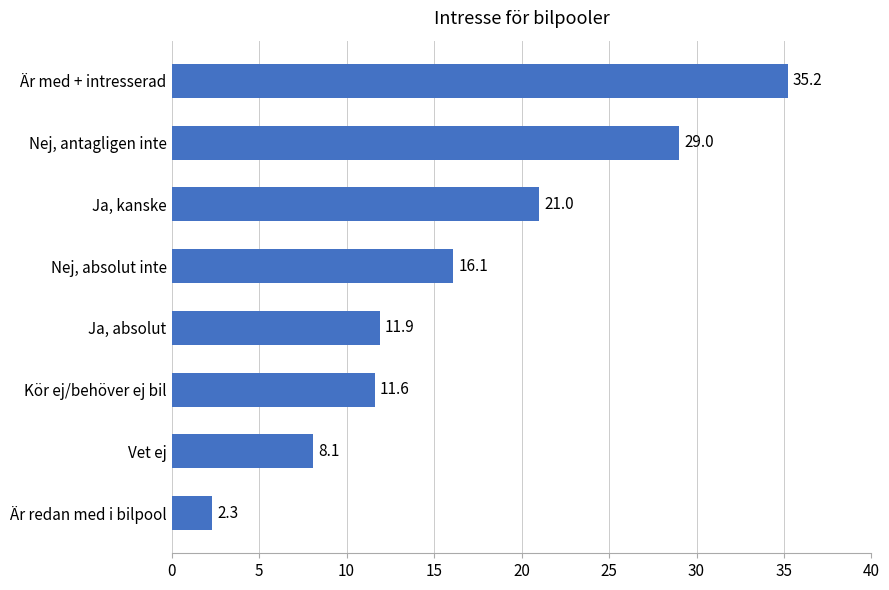

Reading bottom to top, what are all the values shown in this chart?

Är redan med i bilpool=2.3	Vet ej=8.1	Kör ej/behöver ej bil=11.6	Ja, absolut=11.9	Nej, absolut inte=16.1	Ja, kanske=21.0	Nej, antagligen inte=29.0	Är med + intresserad=35.2